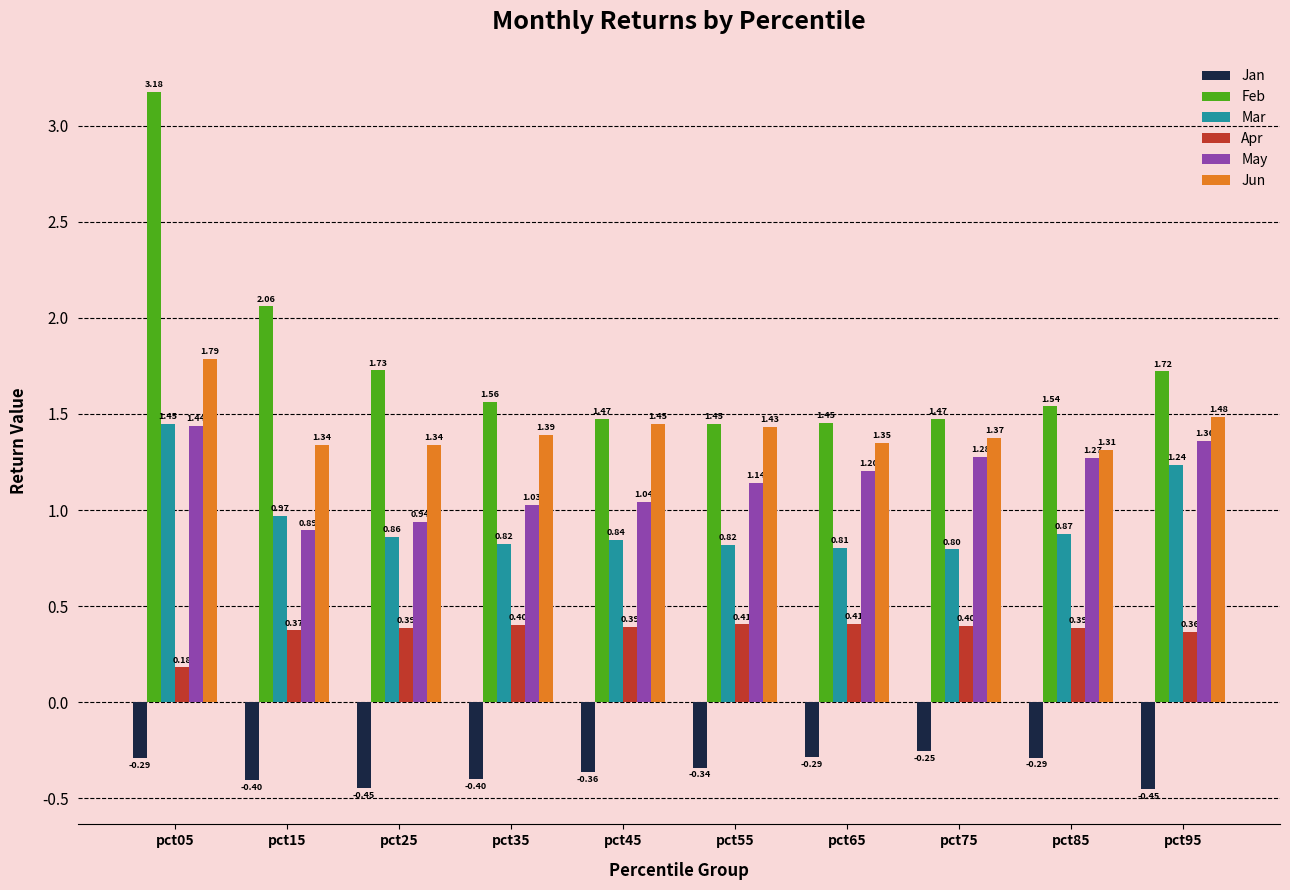

What is the total value across all series at pct45?

4.8